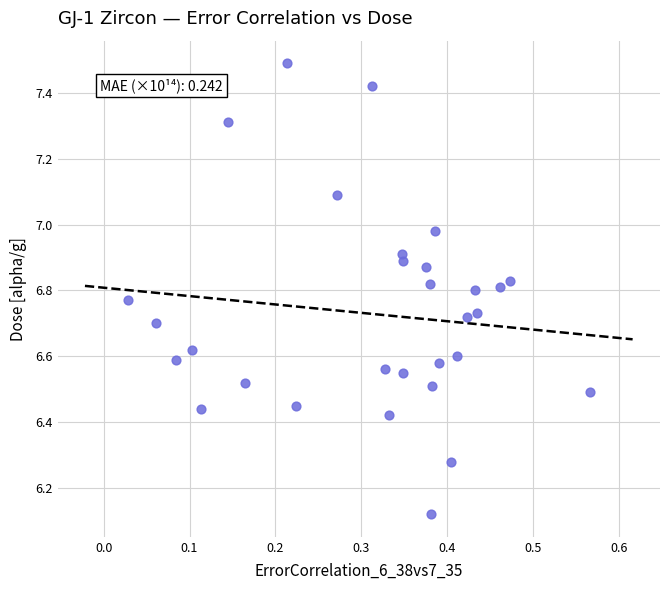

What is the range of Y values (max minus min)?

1.4